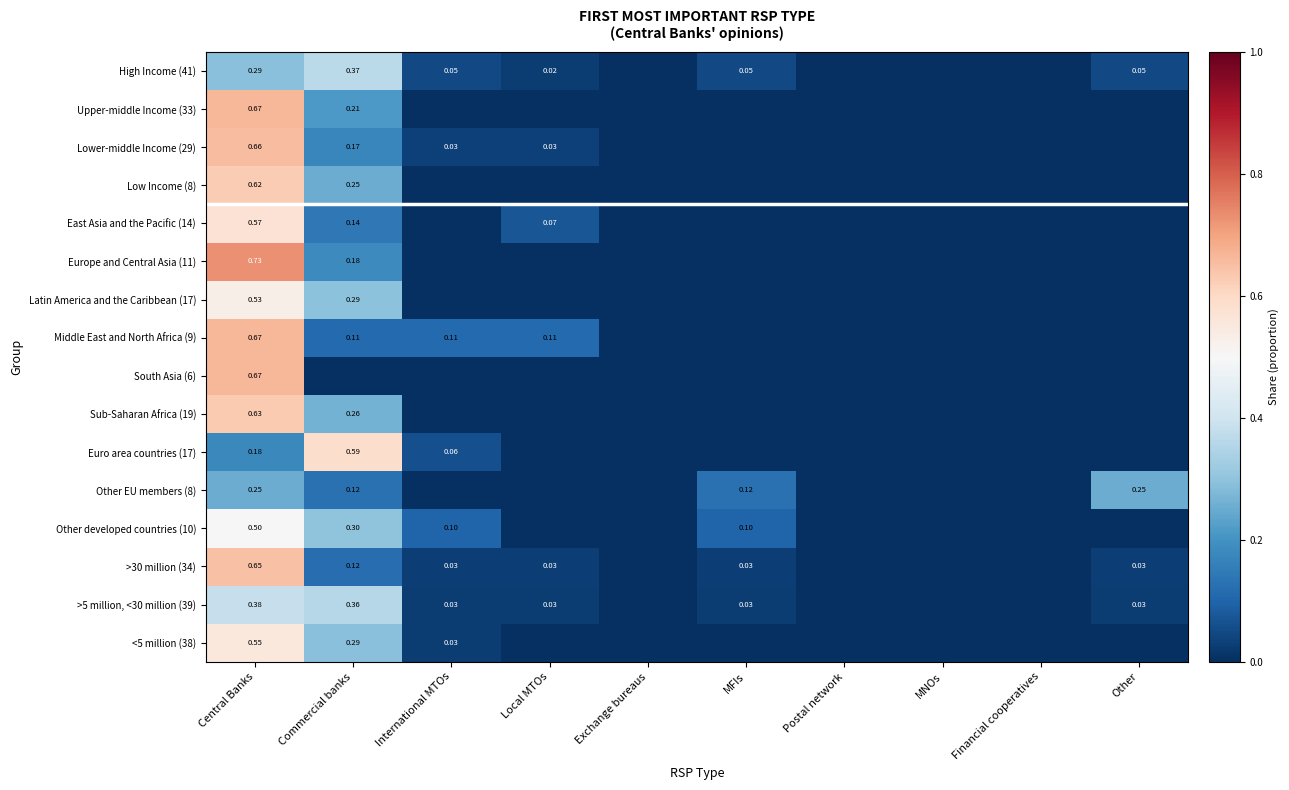

What is the difference between the maximum and minimum values in the Other EU members (8) series?

0.2